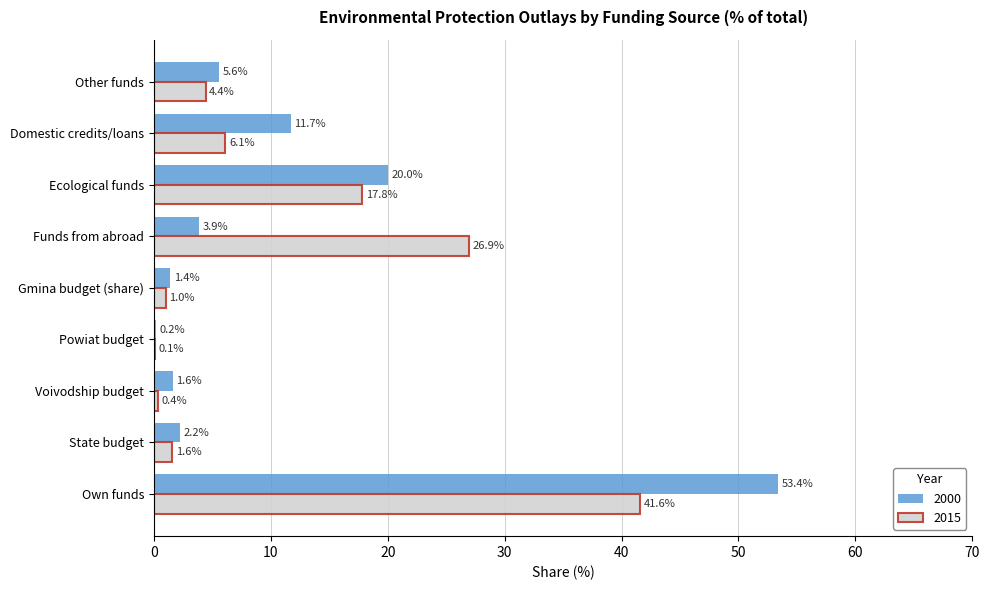

What is the total value across all series at Voivodship budget?

2.0